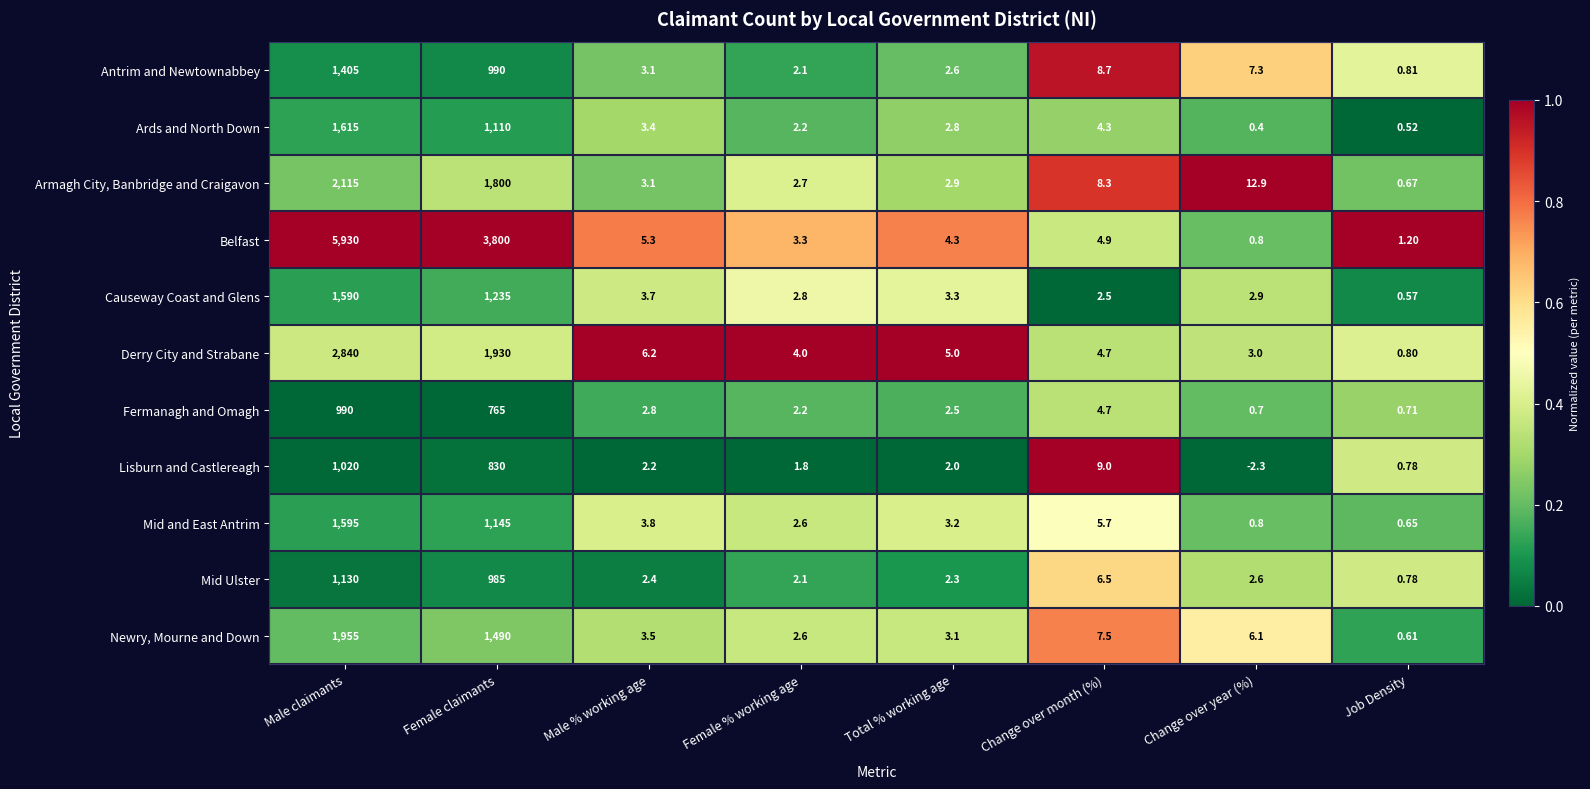

At which label is Ards and North Down closest to 807?

Female claimants